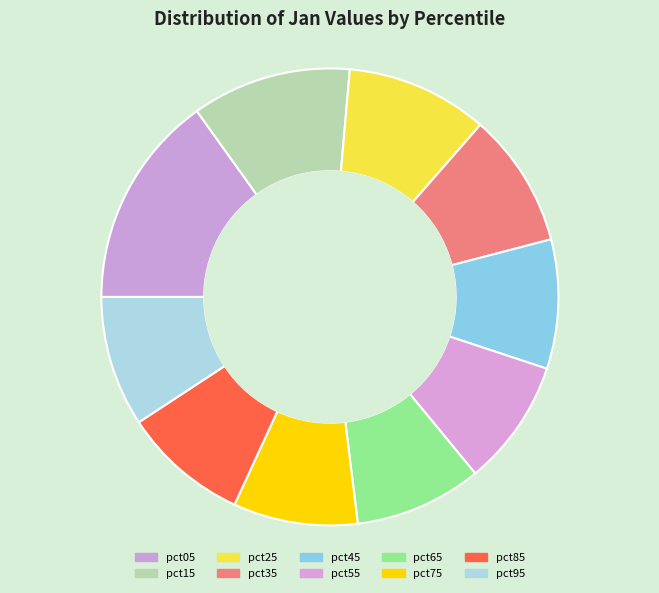

How many slices are in this pie chart?

10